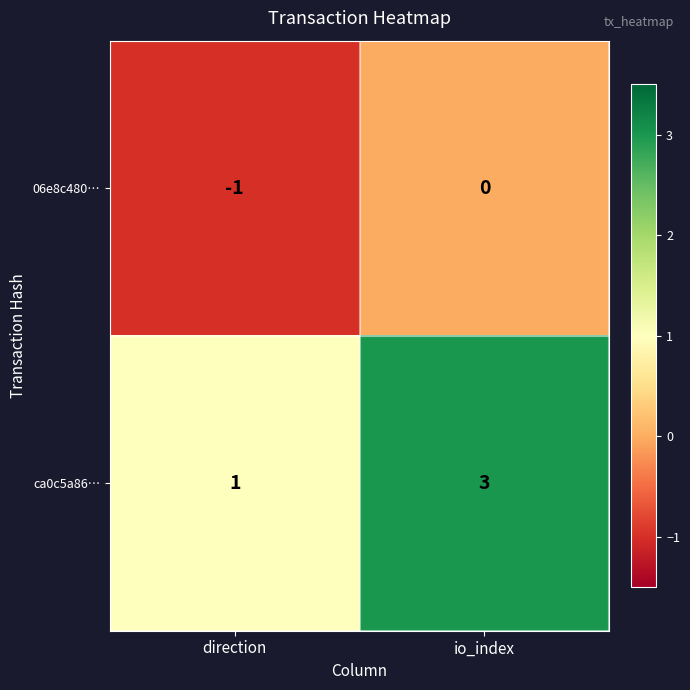

Rank the series by their maximum value, from lowest to highest.

06e8c480…, ca0c5a86…